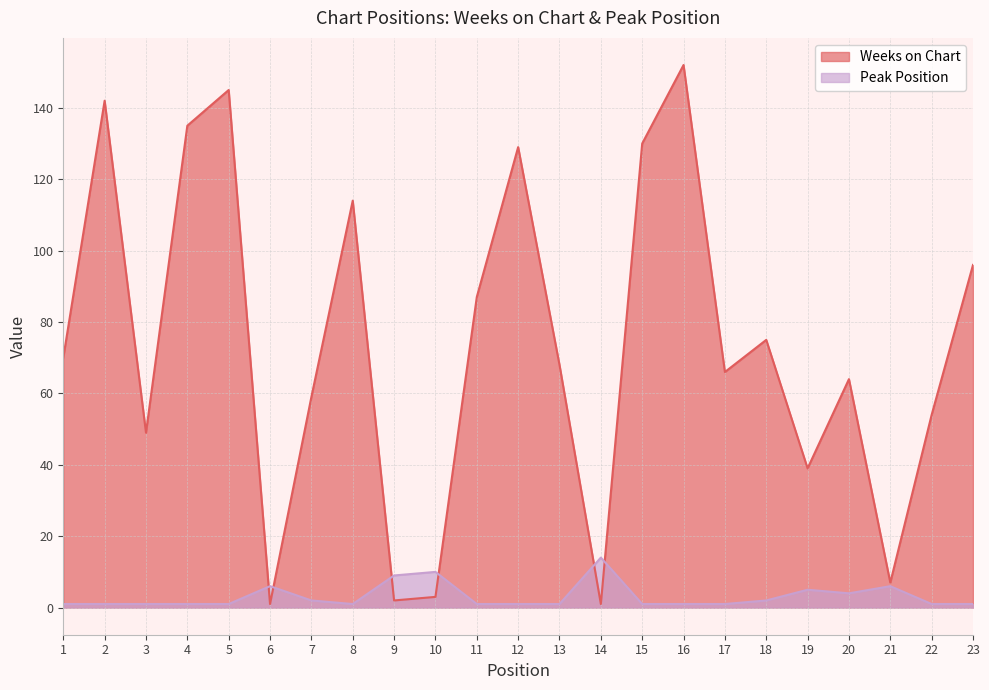

What is the maximum value for Peak Position?

14